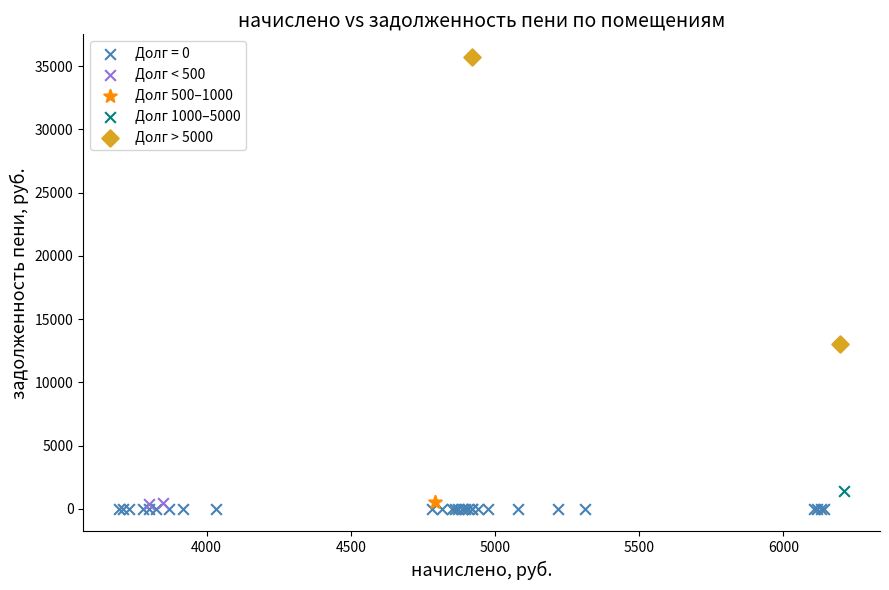

Which series reaches the maximum Y coordinate?

Долг > 5000